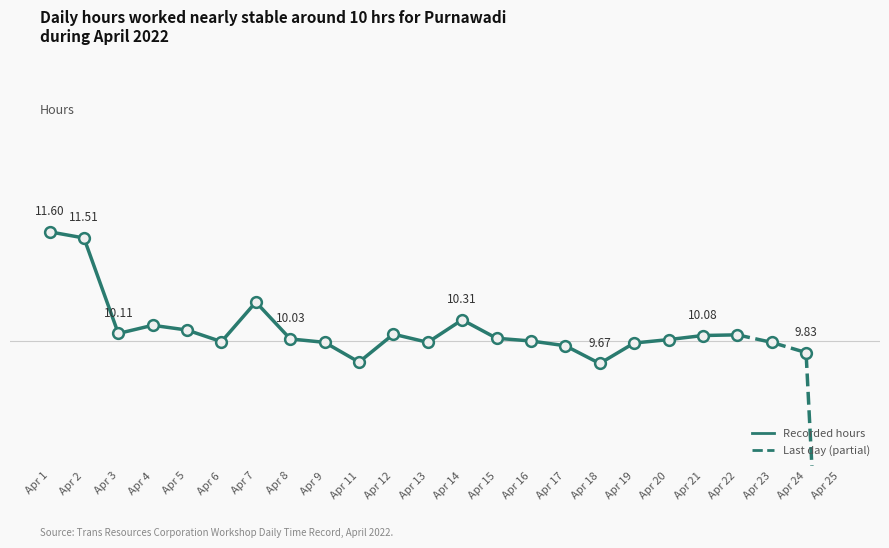

Approximately how many times larger is the value at Apr 11 compared to Apr 19?

1.0